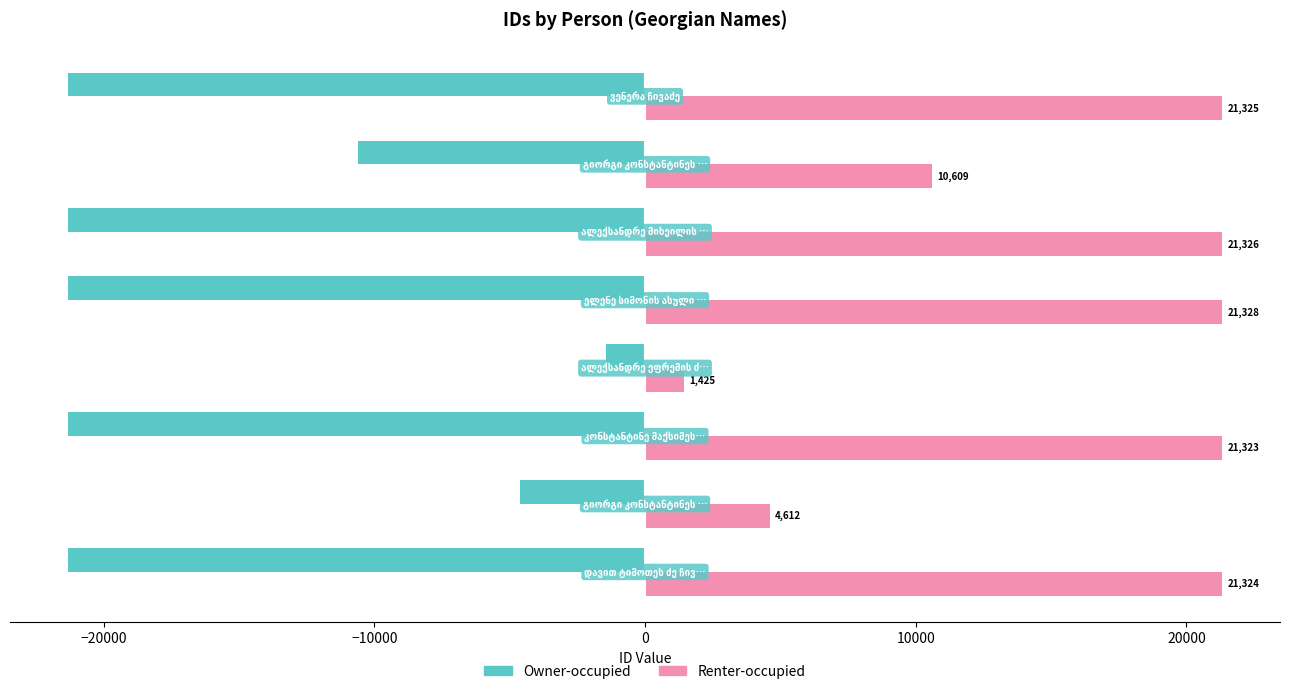

At how many categories does at least one series exceed 14852?

5